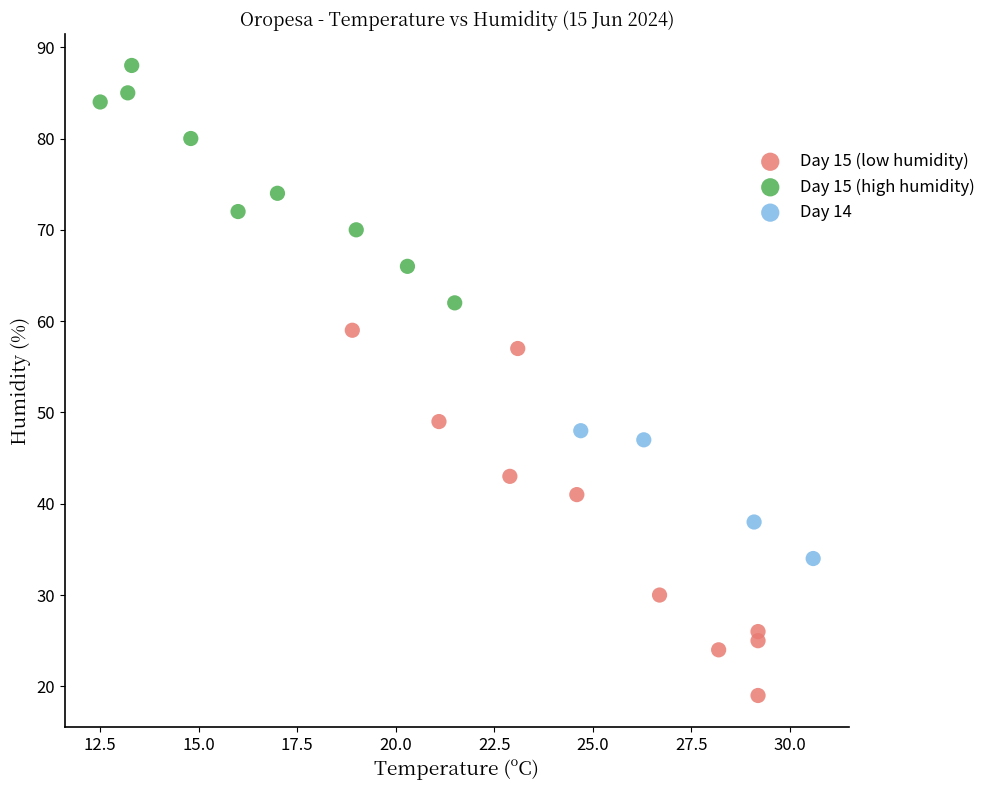

Which series contains the highest Y value?

Day 15 (high humidity)